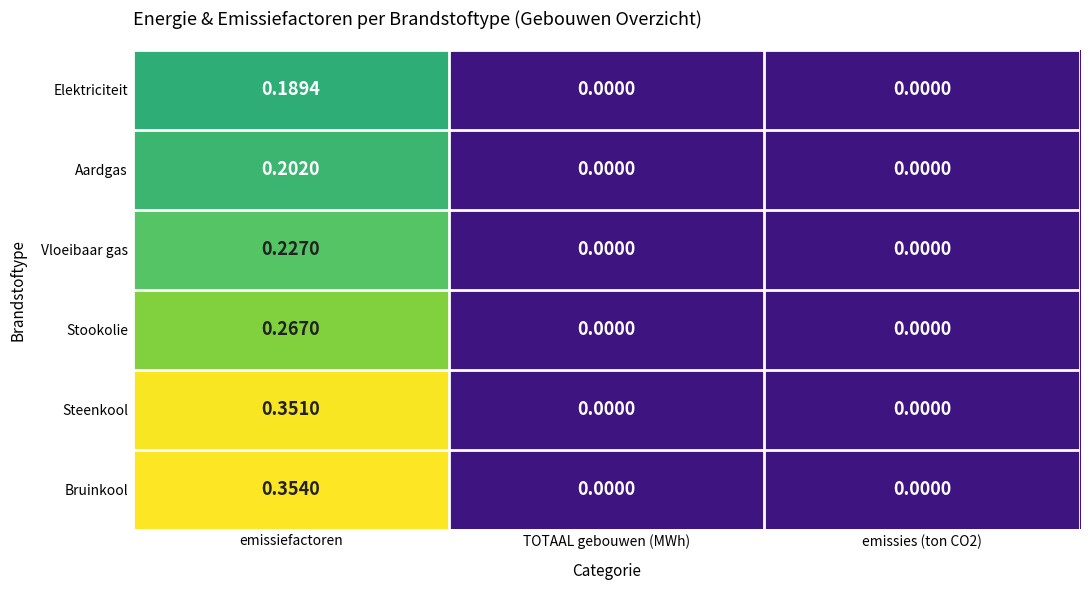

Count the number of categories in the chart.

3